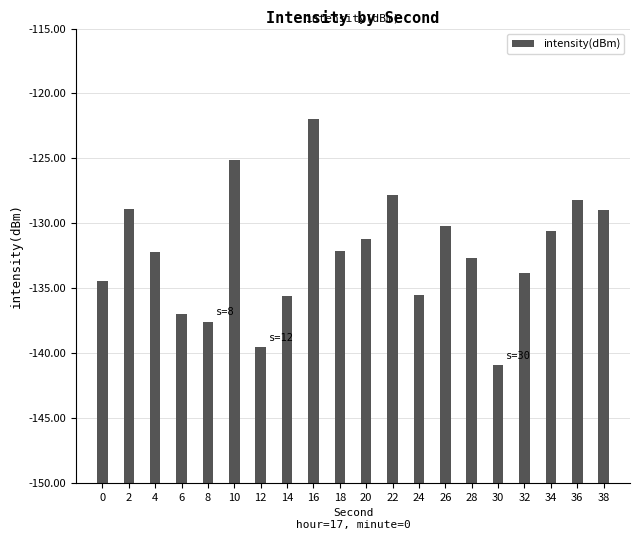

List the labels in order of value, smallest first.

30, 12, 8, 6, 14, 24, 0, 32, 28, 4, 18, 20, 34, 26, 38, 2, 36, 22, 10, 16